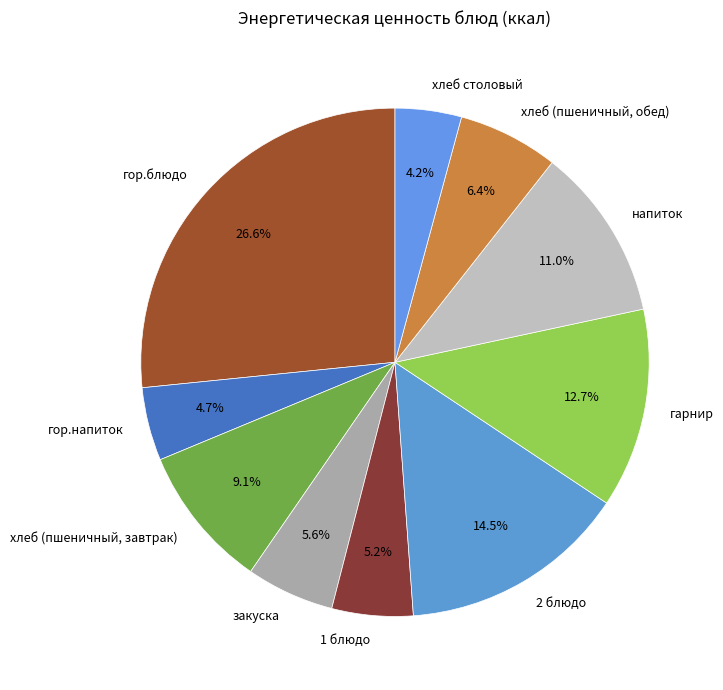

To the nearest percent, what is the difference between the largest and smallest slice percentages?

22%